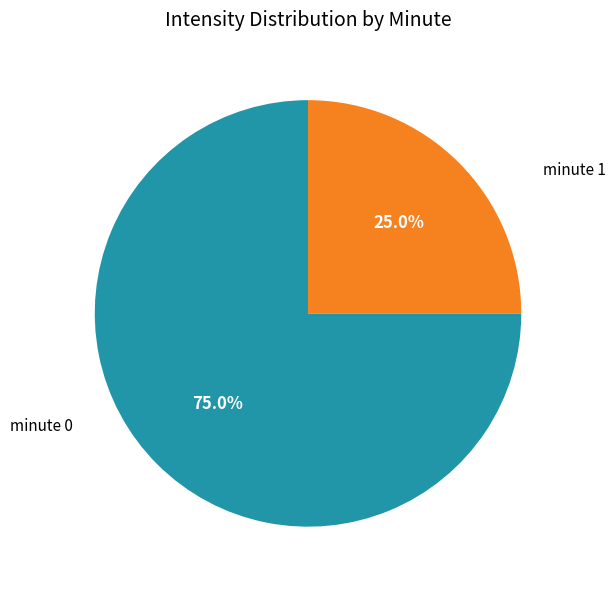

Rank the categories by value from highest to lowest.

minute 0, minute 1